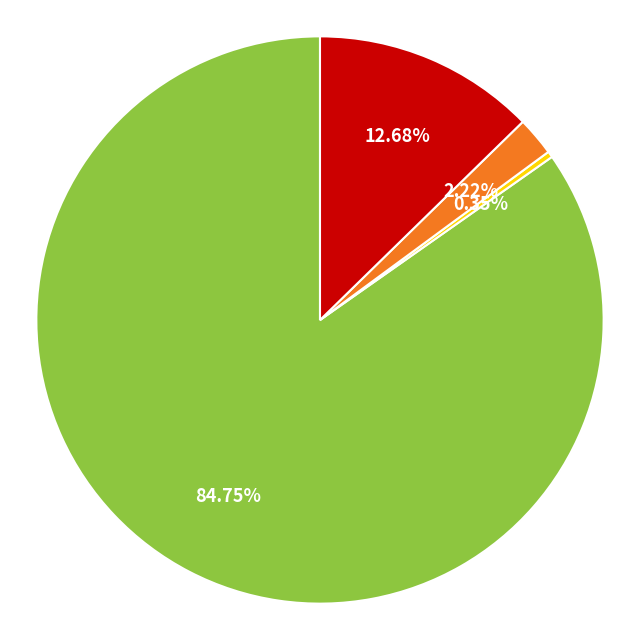

Is there a majority slice in this chart?

Yes